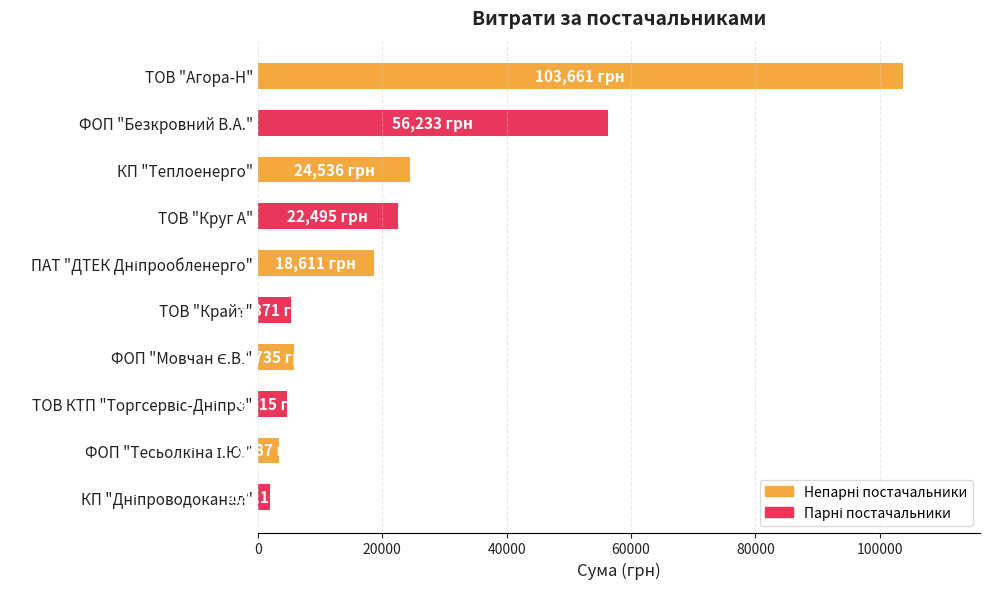

What is the sum of all values?

246555.0